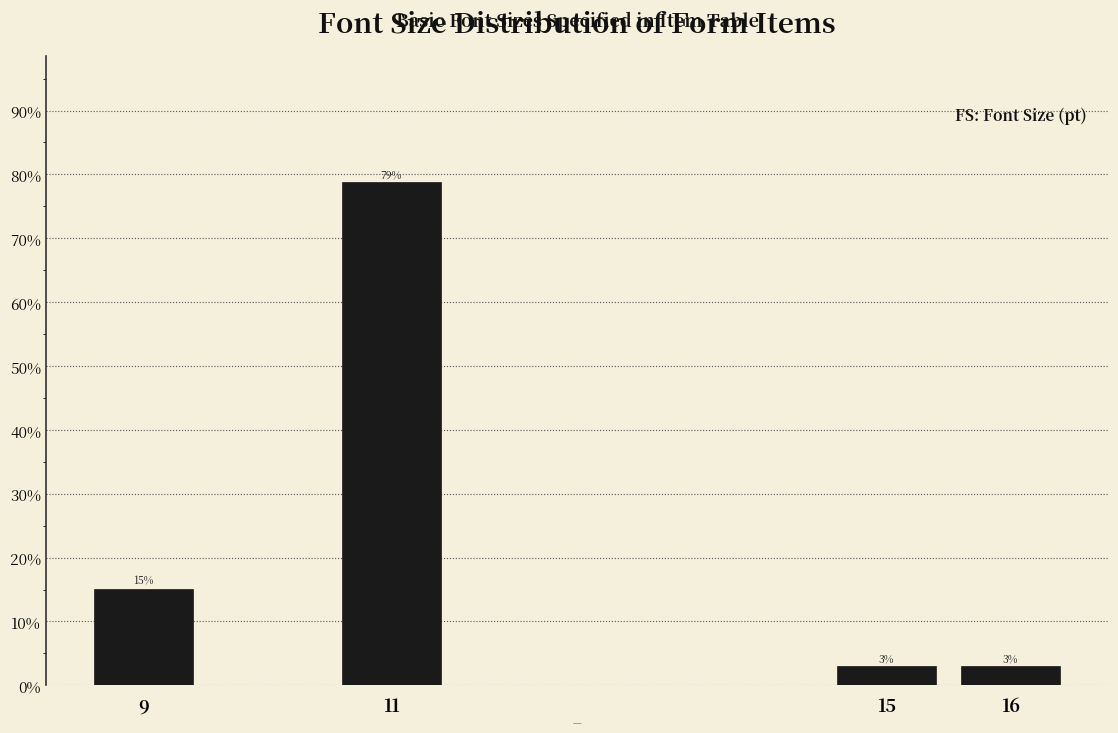

Where is the data nearest to the value 40?

9